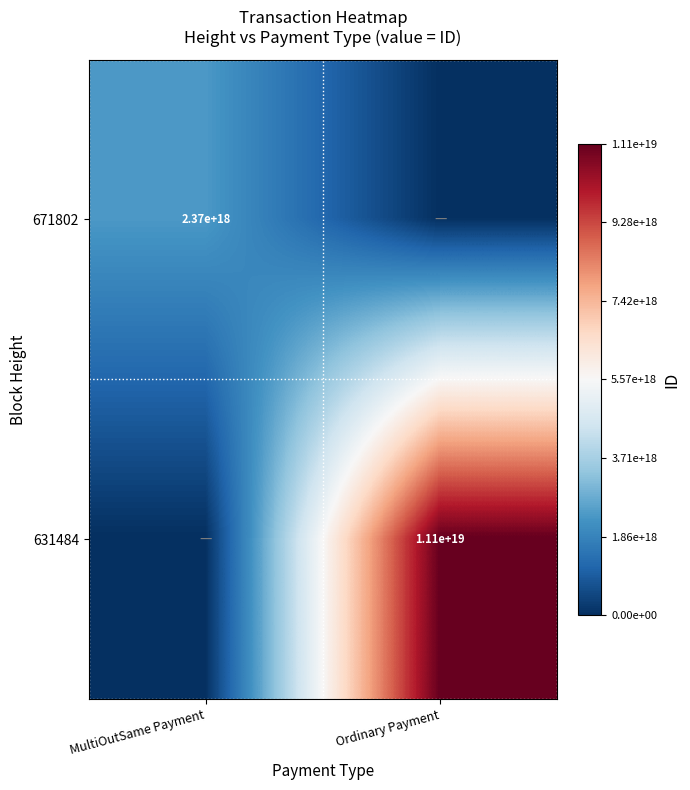

Is it true that 631484 equals 15035162239934449664 at Ordinary Payment?

False